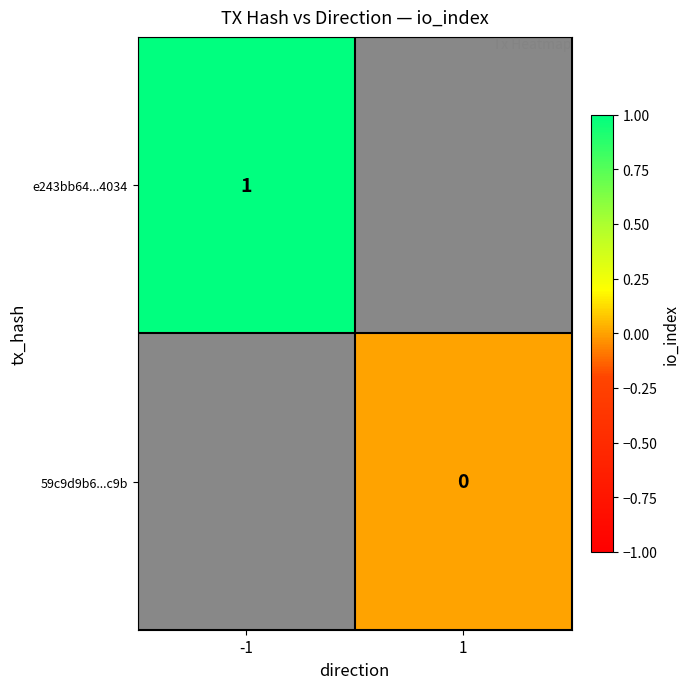

At how many categories does at least one series exceed 0?

1